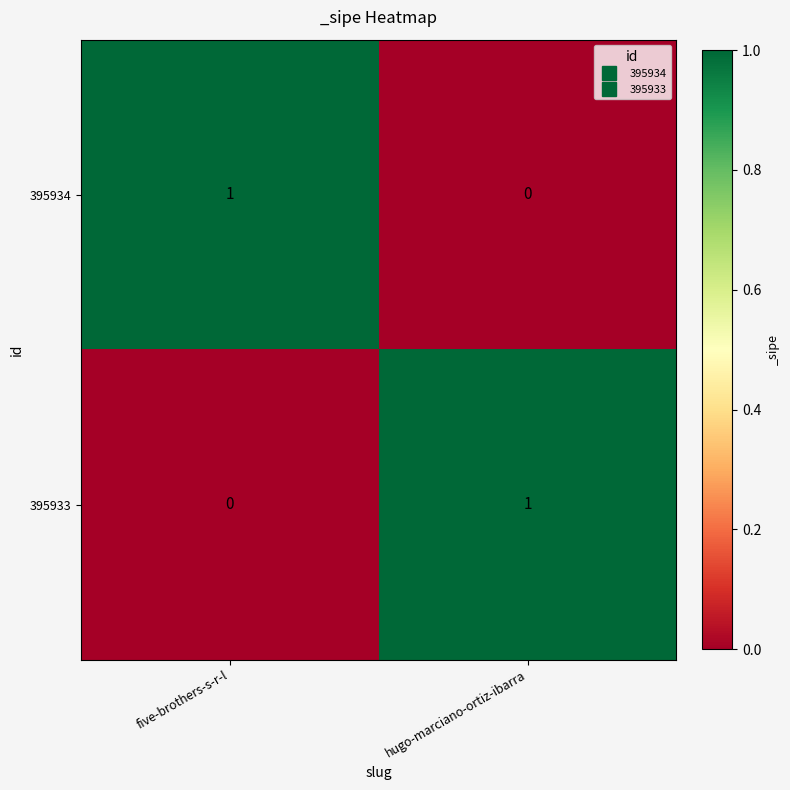

Reading left to right, list all the values displayed in this chart.

395934: 1	0
395933: 0	1